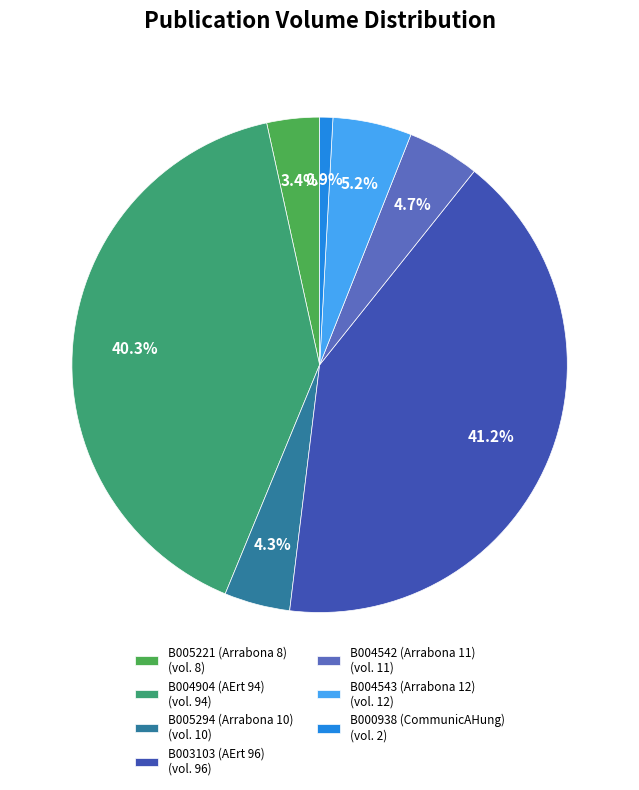

What is the smallest slice in the pie chart?

B000938 (CommunicAHung)